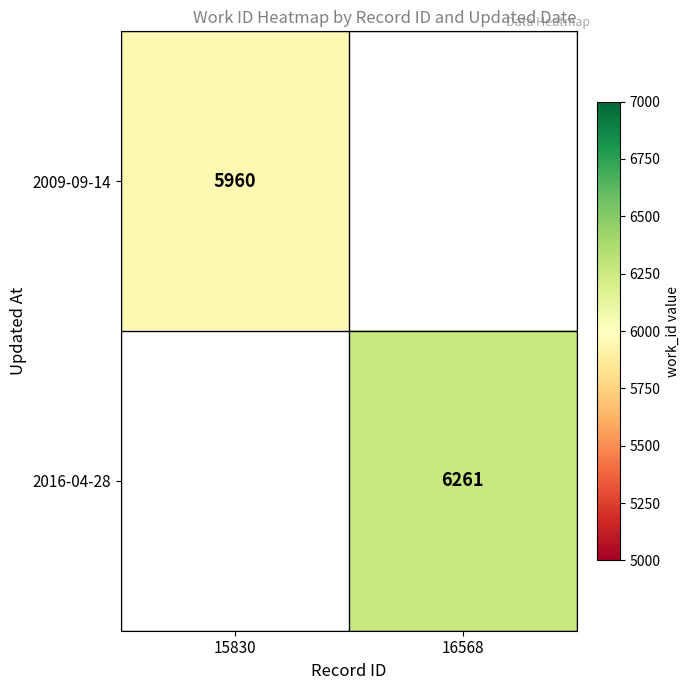

How many series are shown in this chart?

2